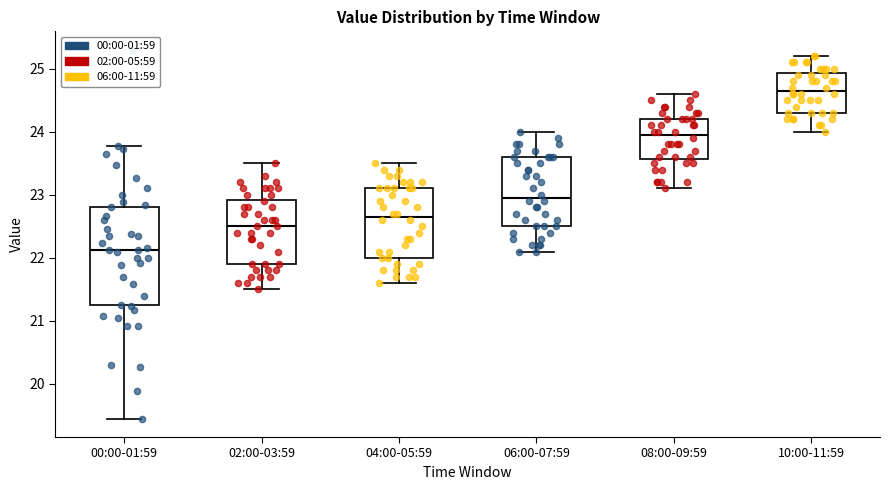

Reading left to right, transcribe this box plot: for each box, give where its median line is, the range the box spans, and where its two whiskers end, as read against the y-axis. The values are not printed on the chart, so give them approximately, as read against the axis.

00:00-01:59: median 22.1, box 21.2 to 22.8, whiskers 19.5 to 23.8
02:00-03:59: median 22.5, box 21.9 to 22.9, whiskers 21.5 to 23.5
04:00-05:59: median 22.7, box 22.0 to 23.1, whiskers 21.6 to 23.5
06:00-07:59: median 23.0, box 22.5 to 23.6, whiskers 22.1 to 24.0
08:00-09:59: median 24.0, box 23.6 to 24.2, whiskers 23.1 to 24.6
10:00-11:59: median 24.7, box 24.3 to 24.9, whiskers 24.0 to 25.2